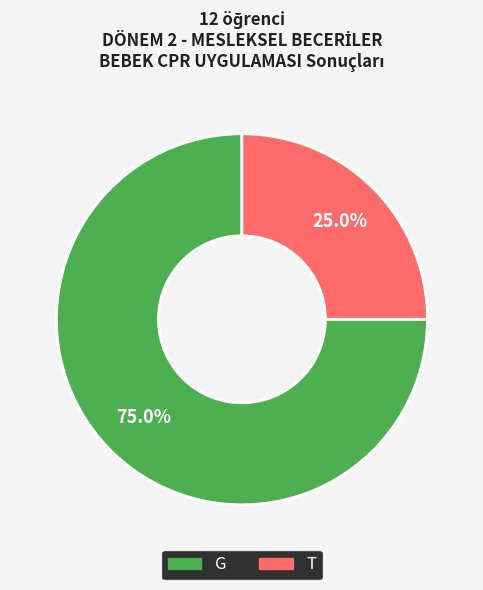

Which slice is the largest?

G